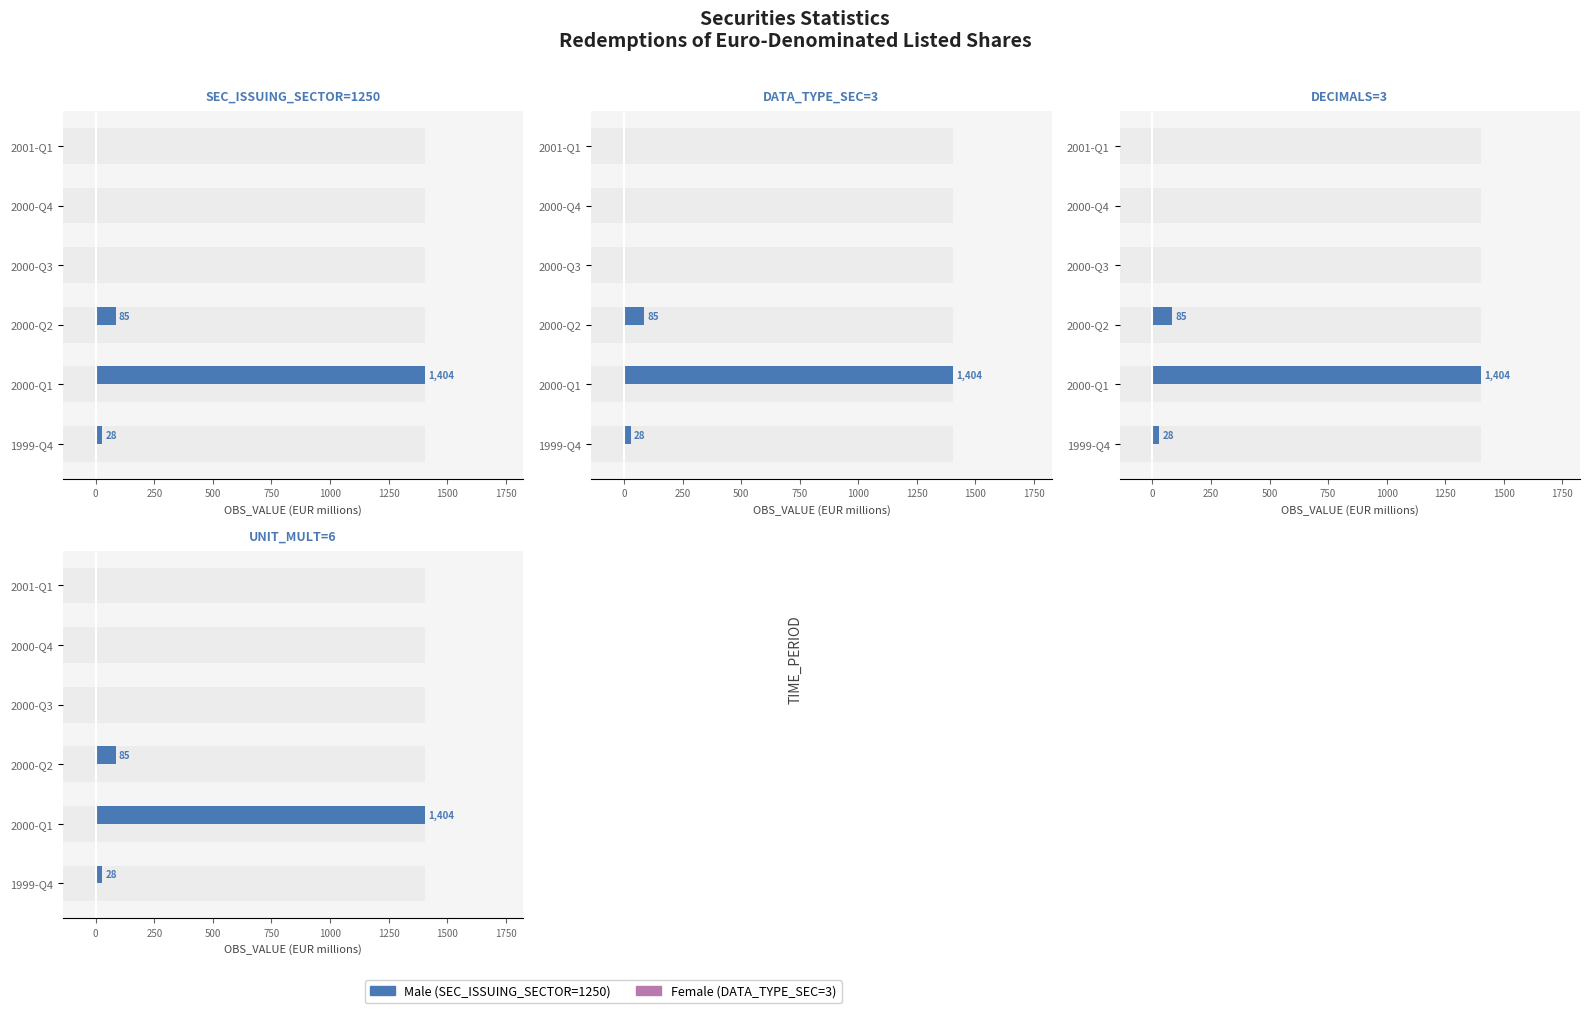

How many bars are there in total?

12